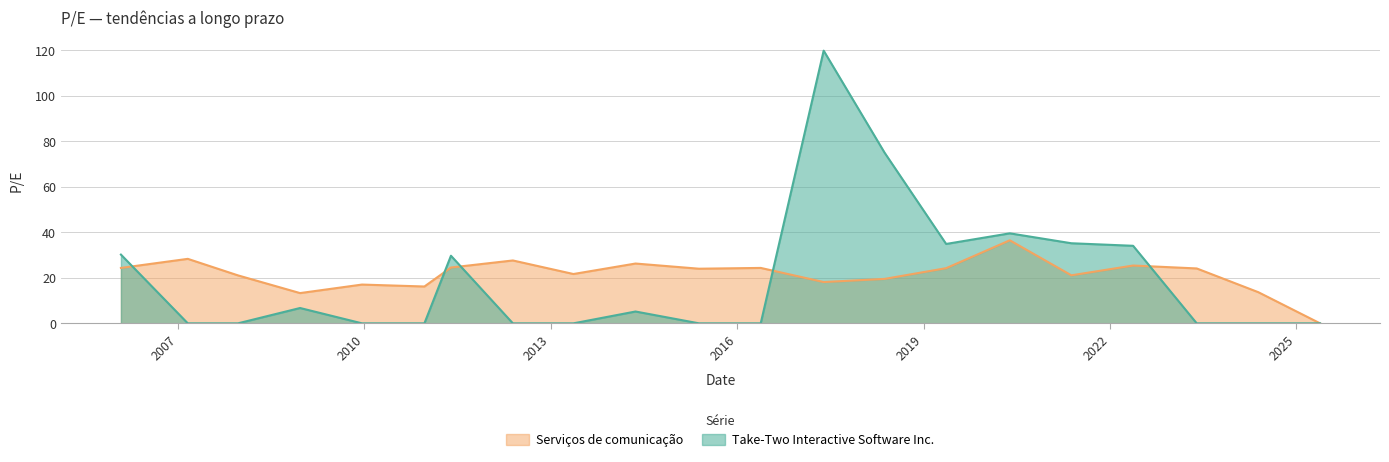

How many lines are shown in the chart?

2